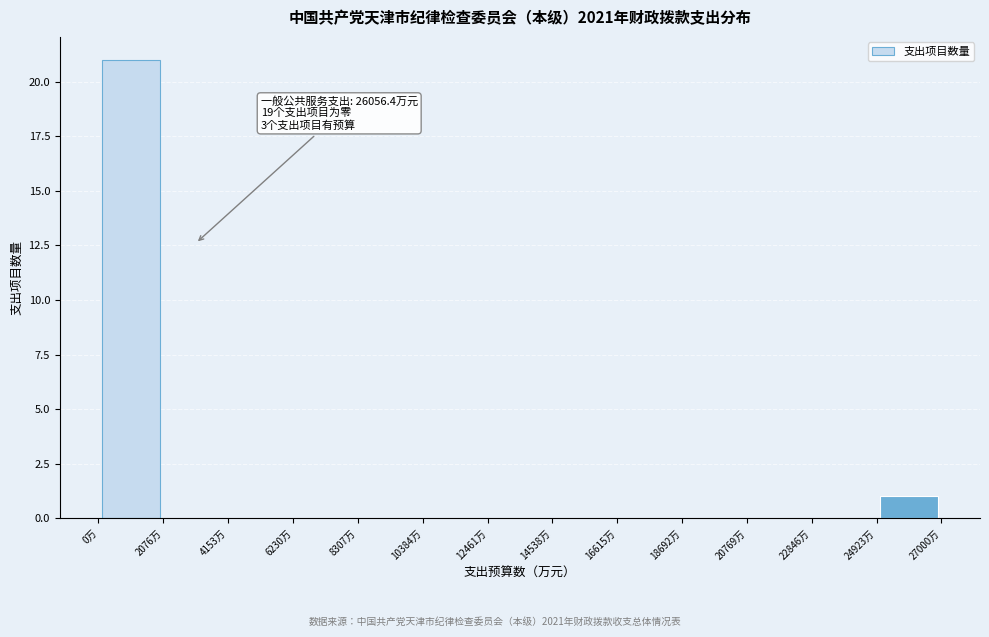

Which range on the x-axis has the tallest bar?

0 to 2000